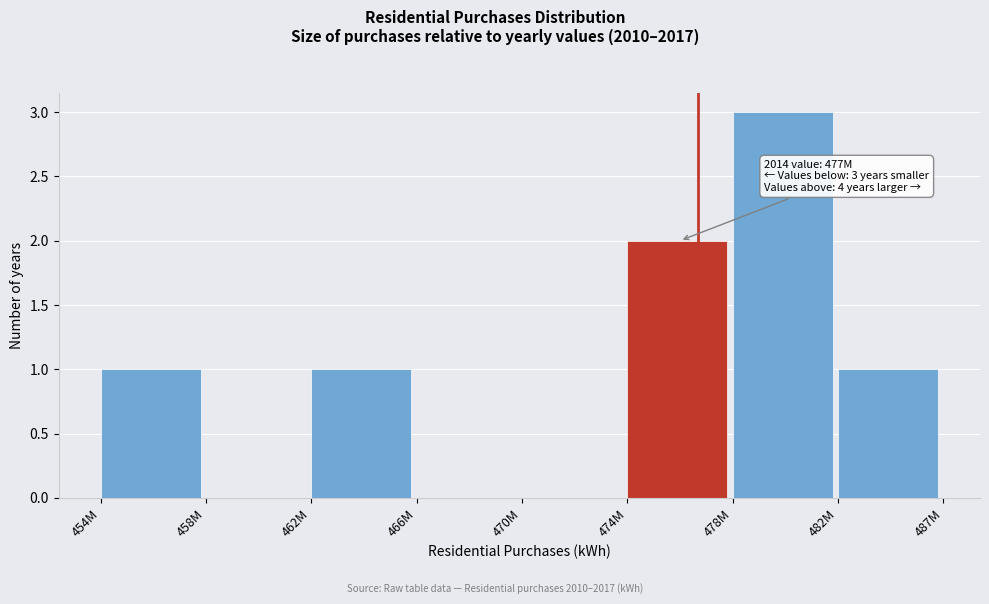

Reading left to right, extract all data points from this chart.

454M=1	458M=0	462M=1	466M=0	470M=0	474M=2	478M=3	482M=1